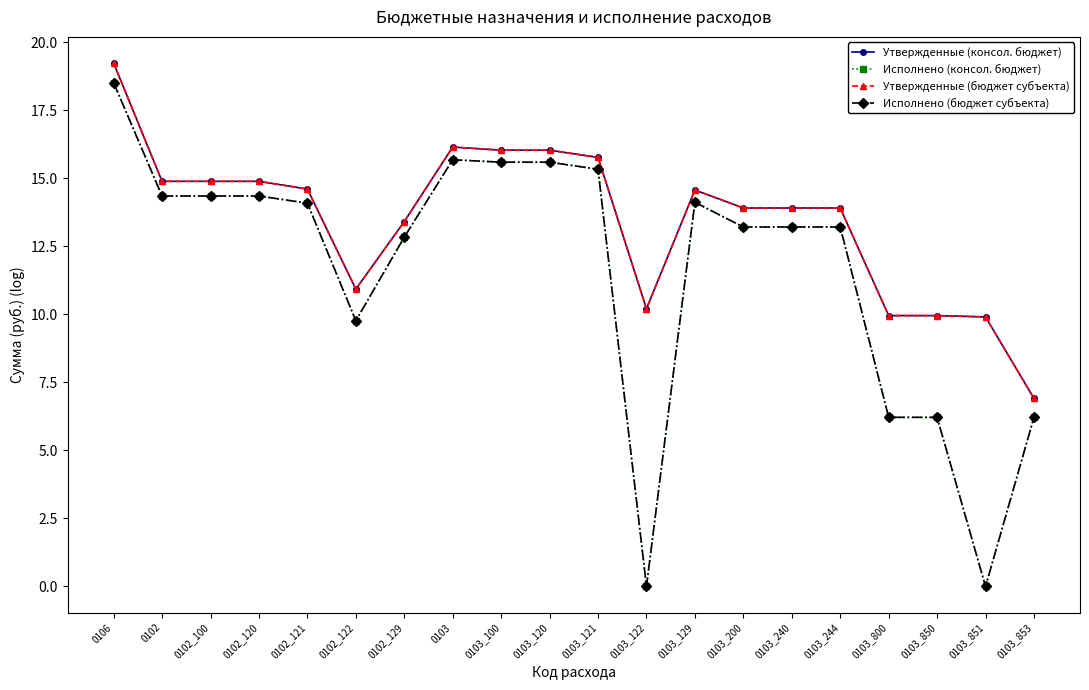

Does the chart have visible grid lines?

No